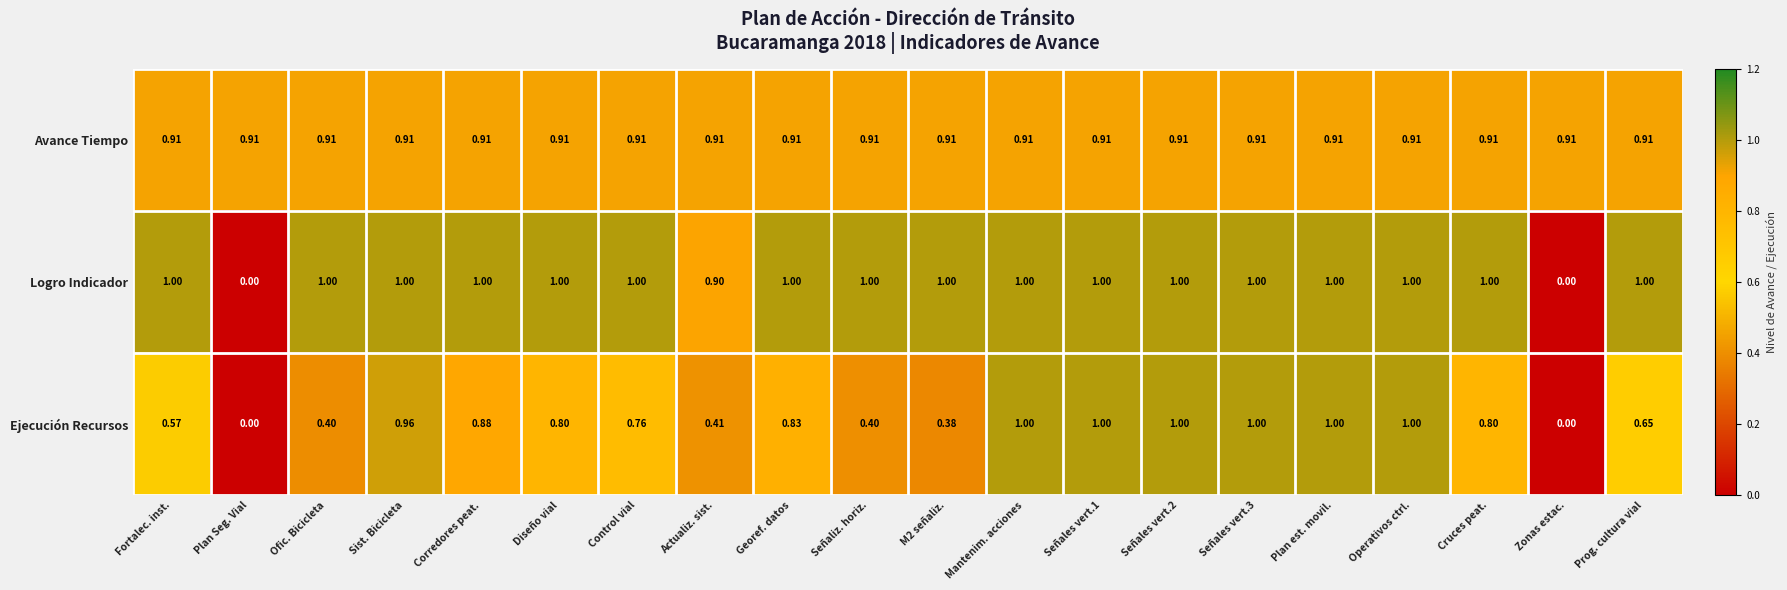

What is the difference between the highest and lowest values at Control vial?

0.2